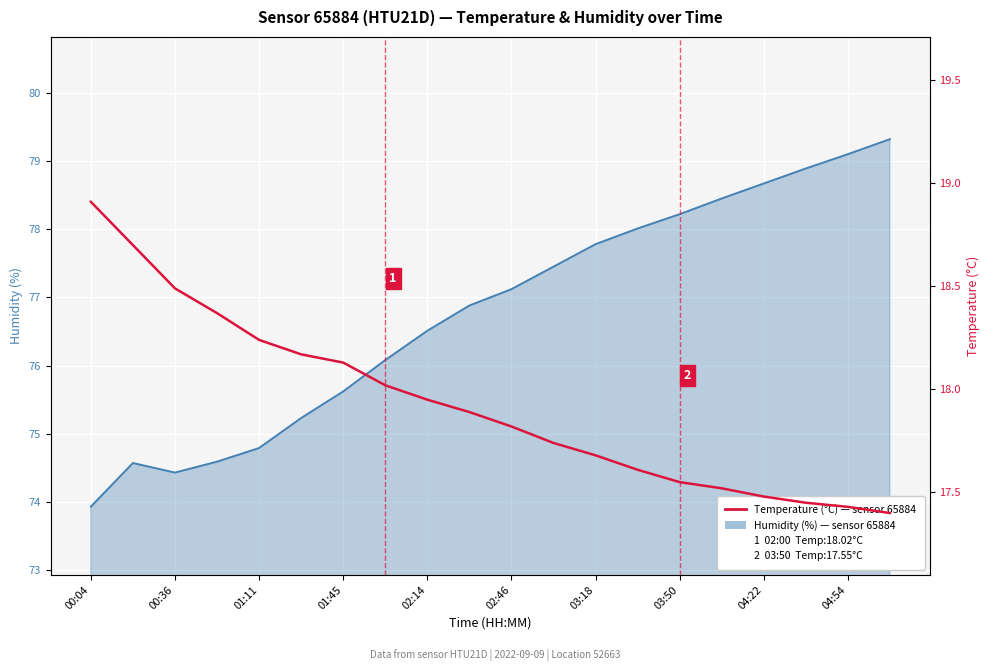

Which series has the largest total across all categories?

Humidity (%)